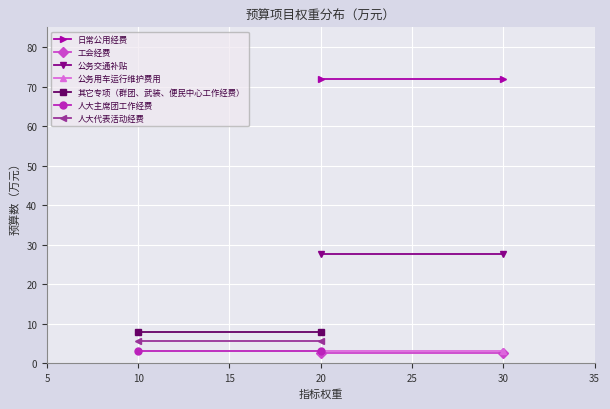

Is it true that 工会经费 equals 2.5 at 20?

True